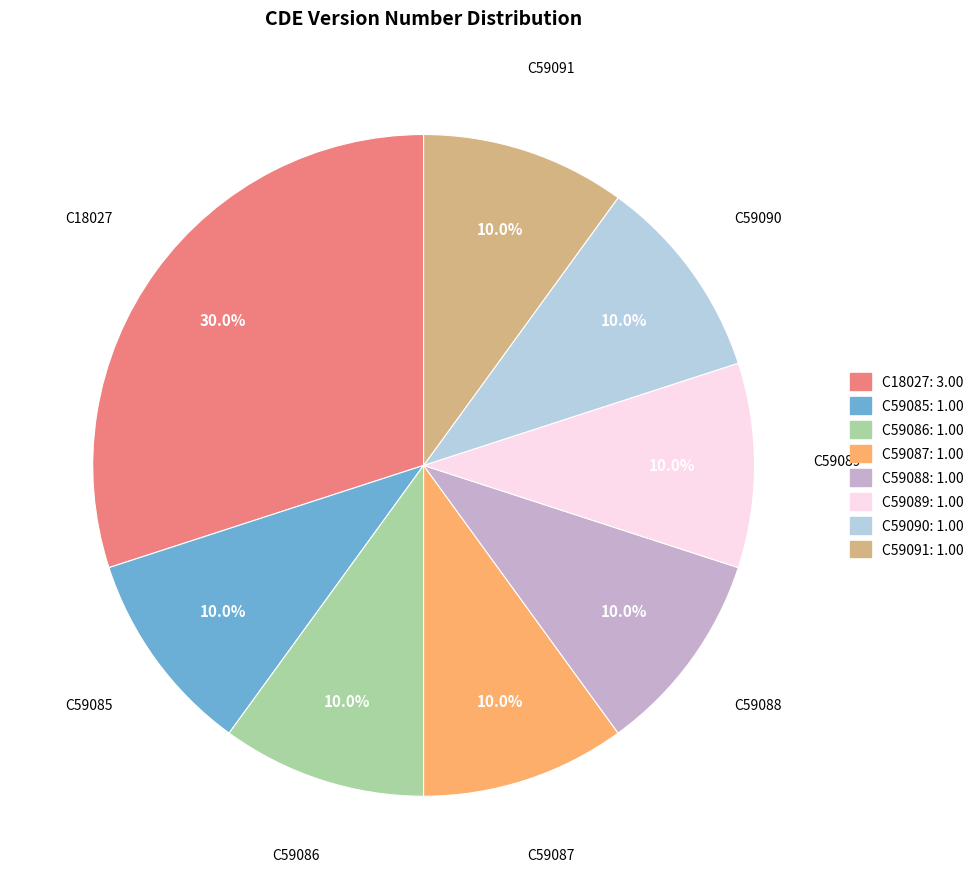

What is the ratio of the value at C59090 to the value at C59089?

1.0